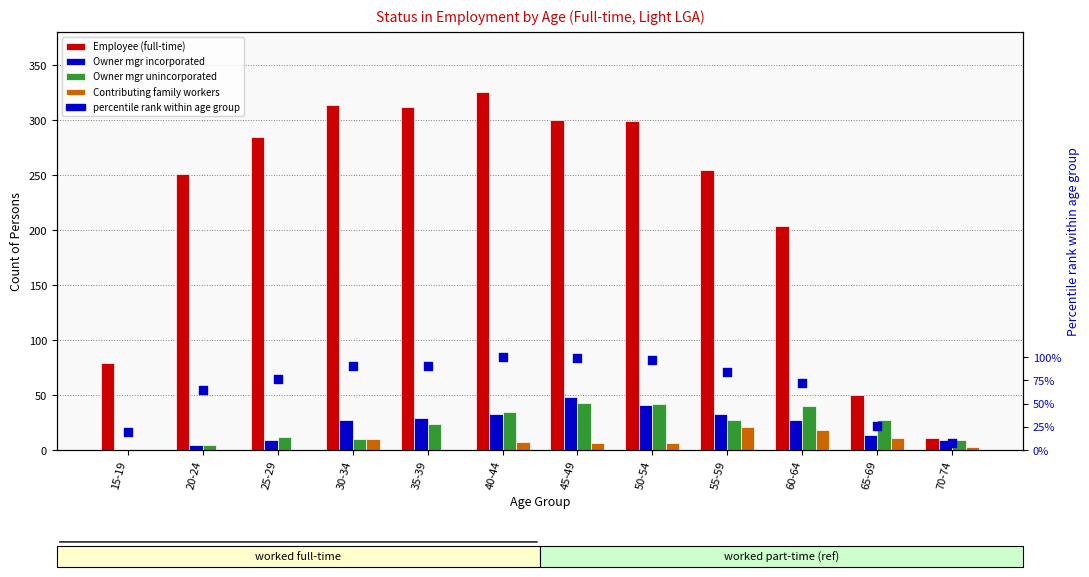

At which category is the sum across all series the highest?

40-44